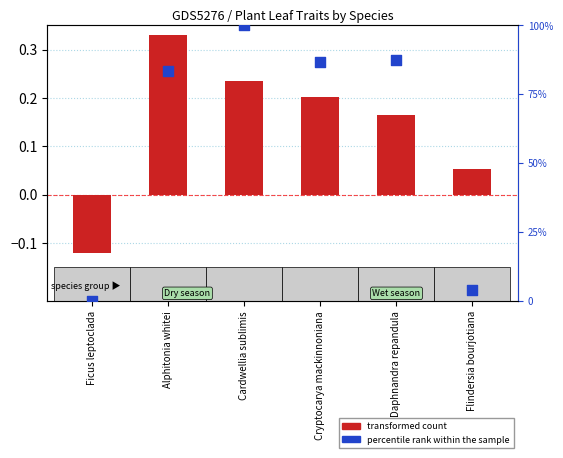

Which series has the widest spread of Y values?

percentile rank within the sample